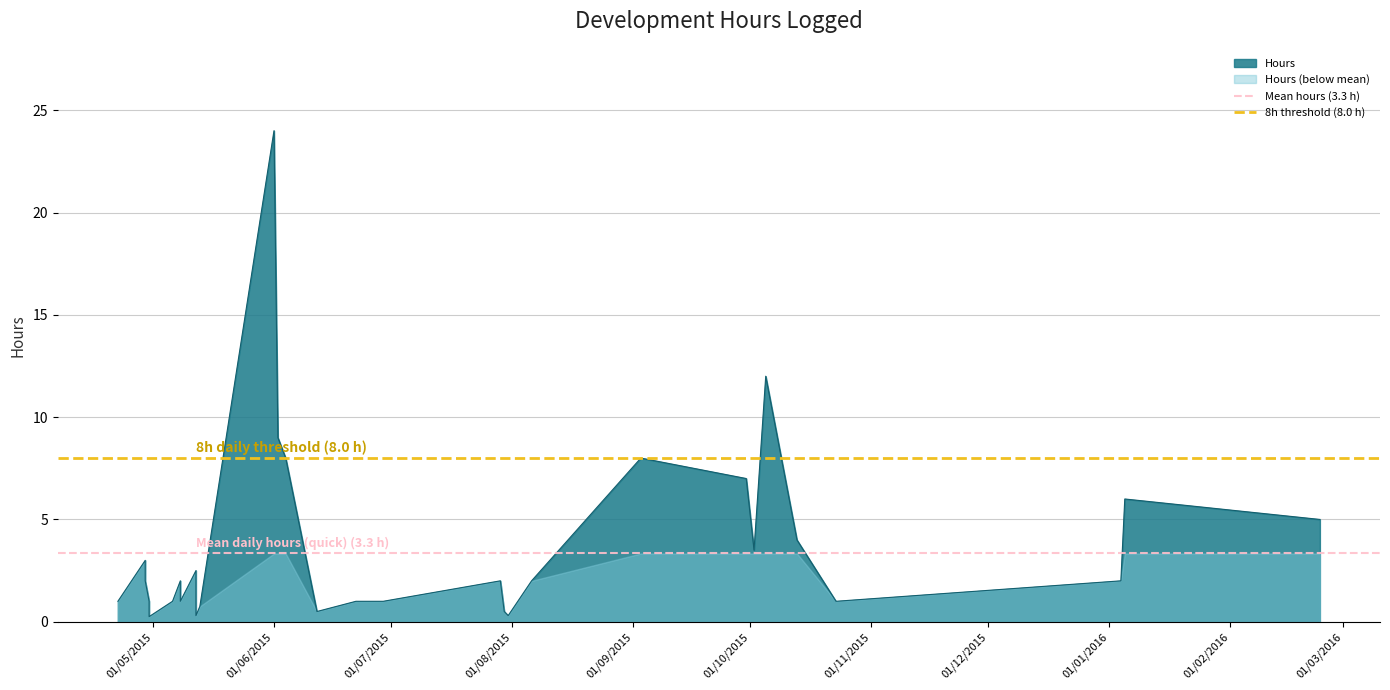

Which series has the largest total across all categories?

8h threshold (8.0 h)